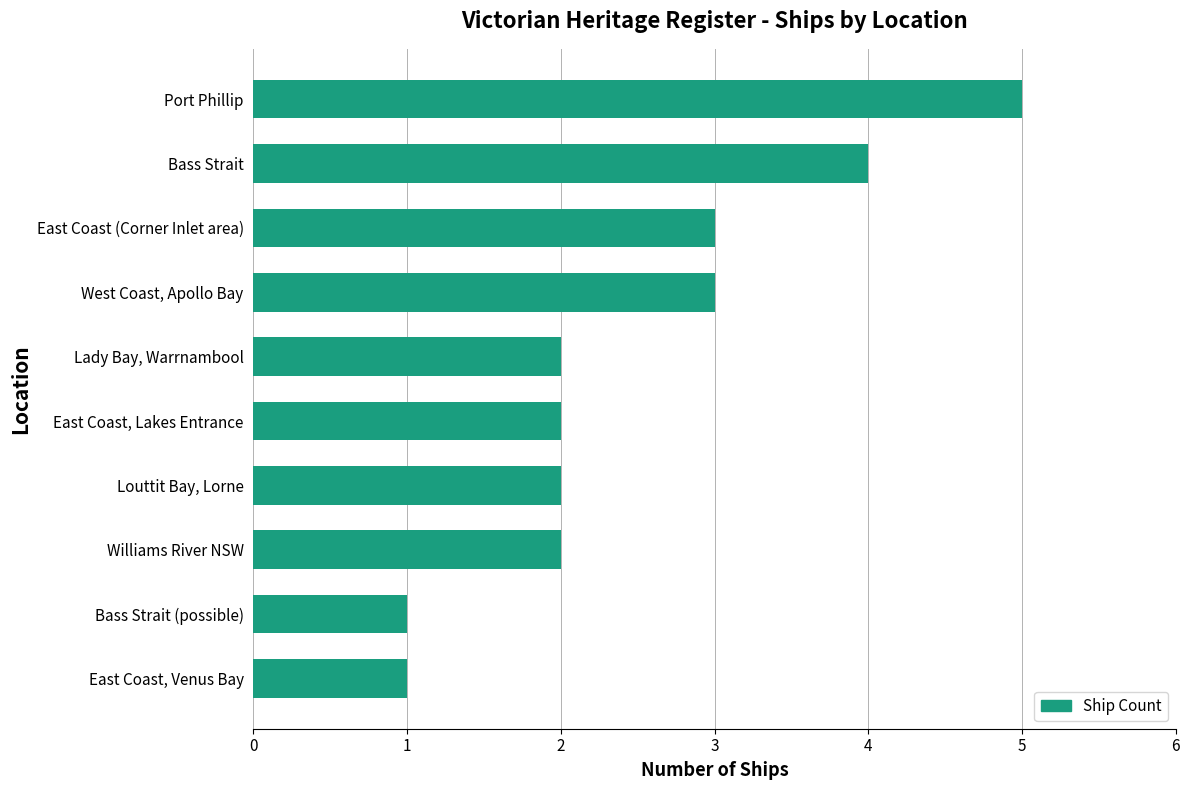

At which category does the chart reach its peak across all series?

Port Phillip